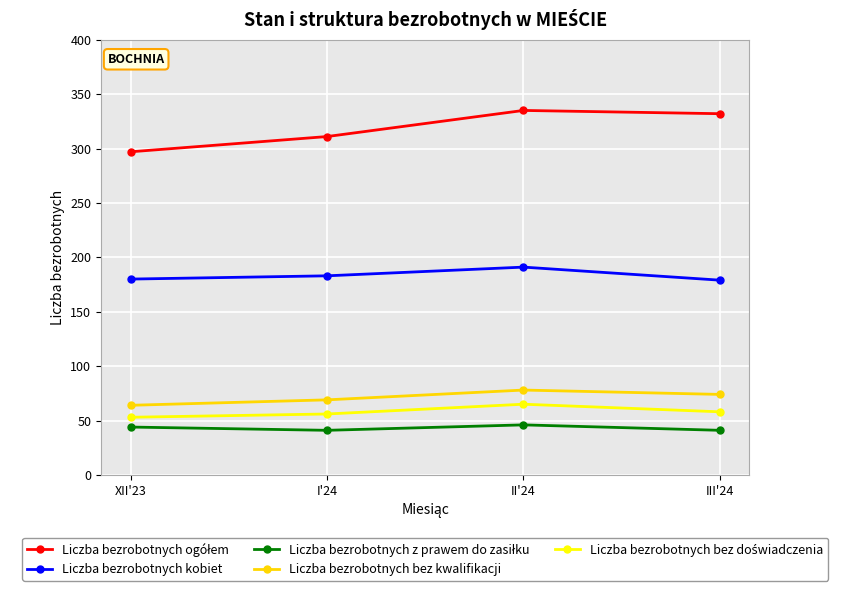

What is the total value across all series at I'24?

660